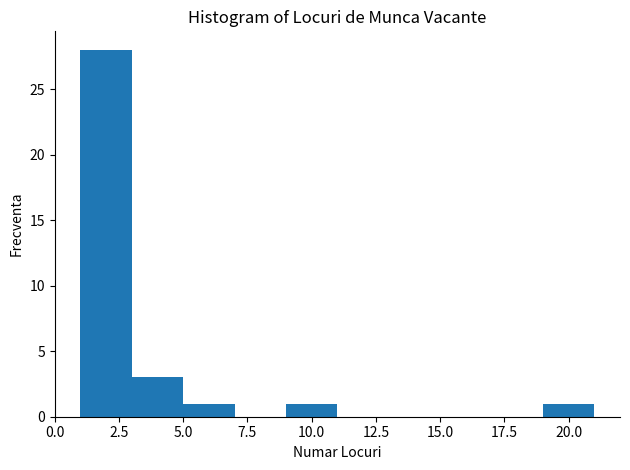

What is the height of the bar covering 3 to 5 on the x-axis? The values are not printed on the chart, so give them approximately, as read against the axis.

3